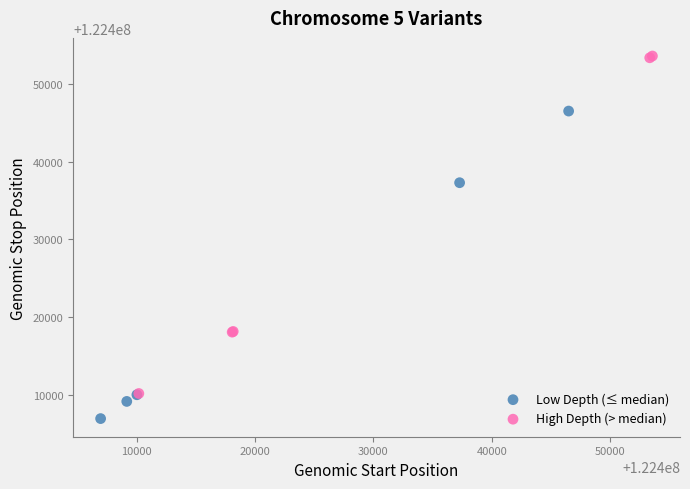

Which series contains the highest Y value?

High Depth (> median)